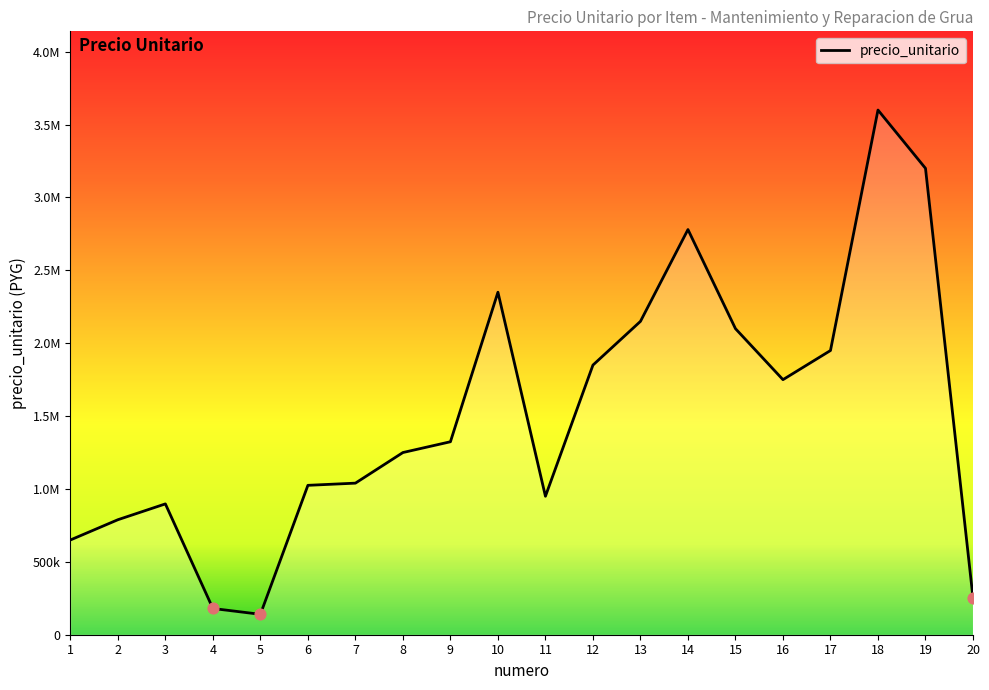

What is the change in value from 1 to 14?

+2130000